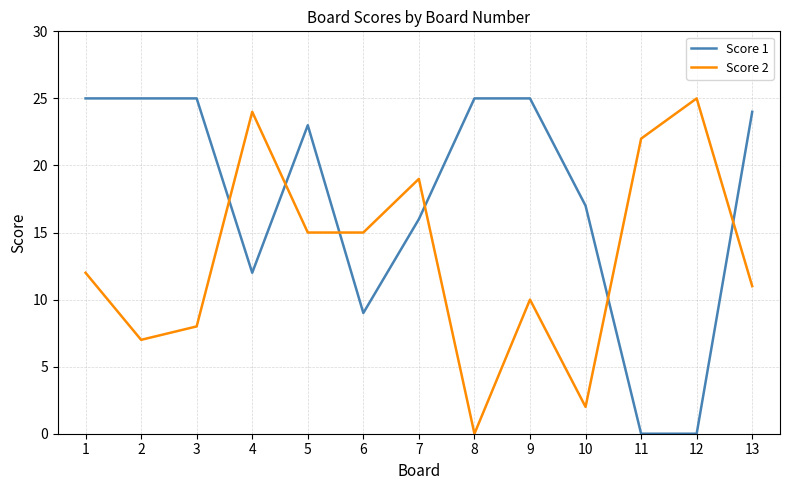

Rank the series at 2 from lowest to highest value.

Score 2, Score 1